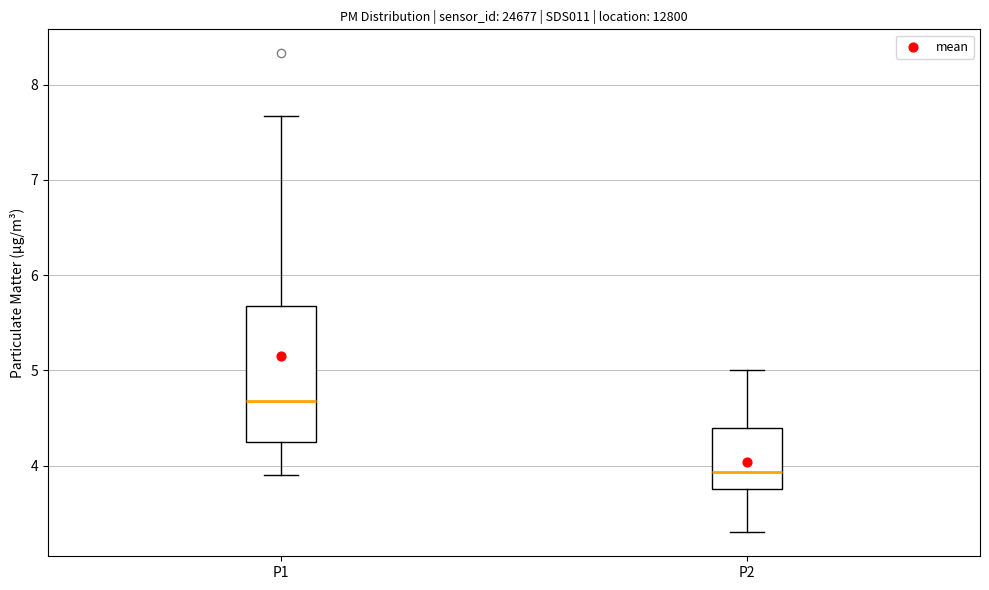

Reading left to right, read every box against the y-axis: the position of its median line, the range the box covers, and the ends of its whiskers. The values are not printed on the chart, so give them approximately, as read against the axis.

P1: median 4.7, box 4.2 to 5.7, whiskers 3.9 to 7.7
P2: median 3.9, box 3.8 to 4.4, whiskers 3.3 to 5.0